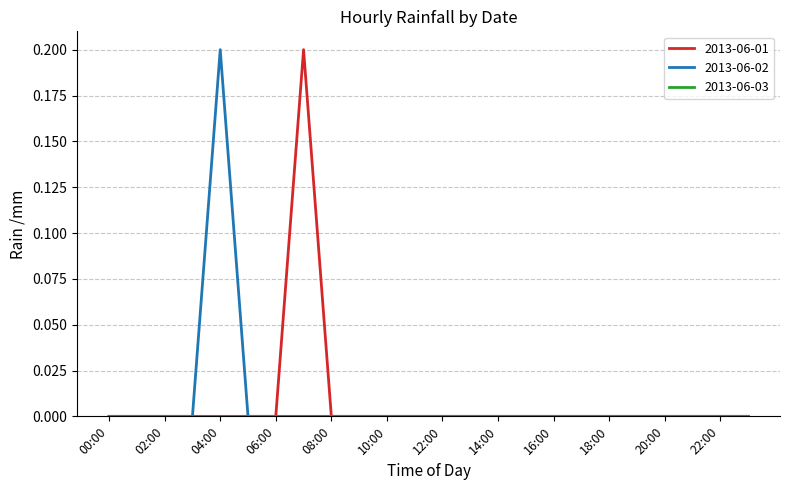

How many lines are shown in the chart?

3